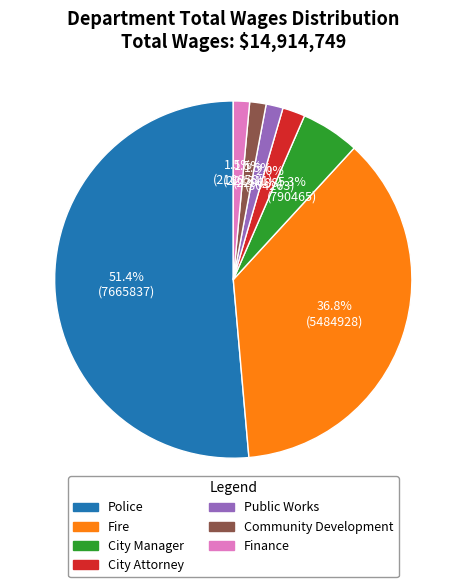

Count the number of slices in the pie.

7